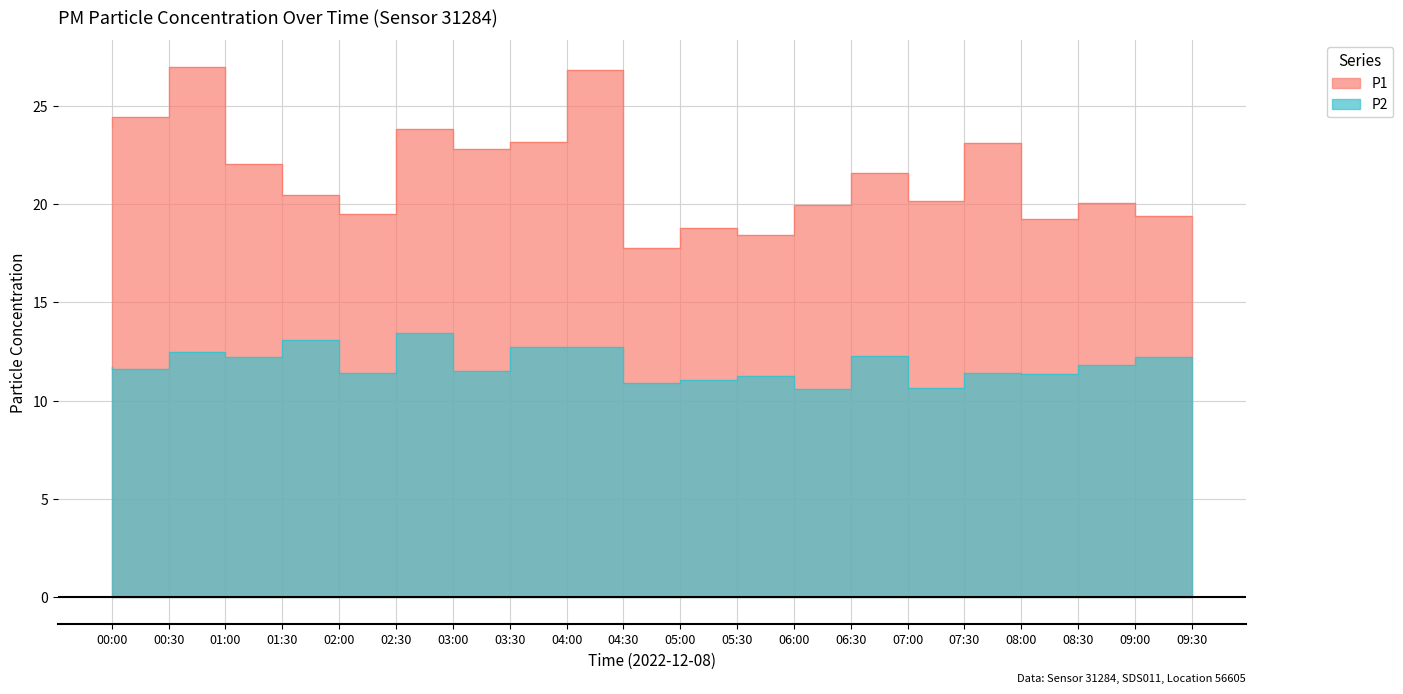

Reading right to left, what are all the values shown in this chart?

P1: 19.4	20.1	19.2	23.1	20.2	21.6	19.9	18.4	18.8	17.8	26.8	23.1	22.8	23.8	19.5	20.4	22.1	27.0	24.4	24.0
P2: 12.2	11.8	11.4	11.4	10.6	12.3	10.6	11.2	11.1	10.9	12.7	12.7	11.5	13.4	11.4	13.1	12.2	12.5	11.6	11.7